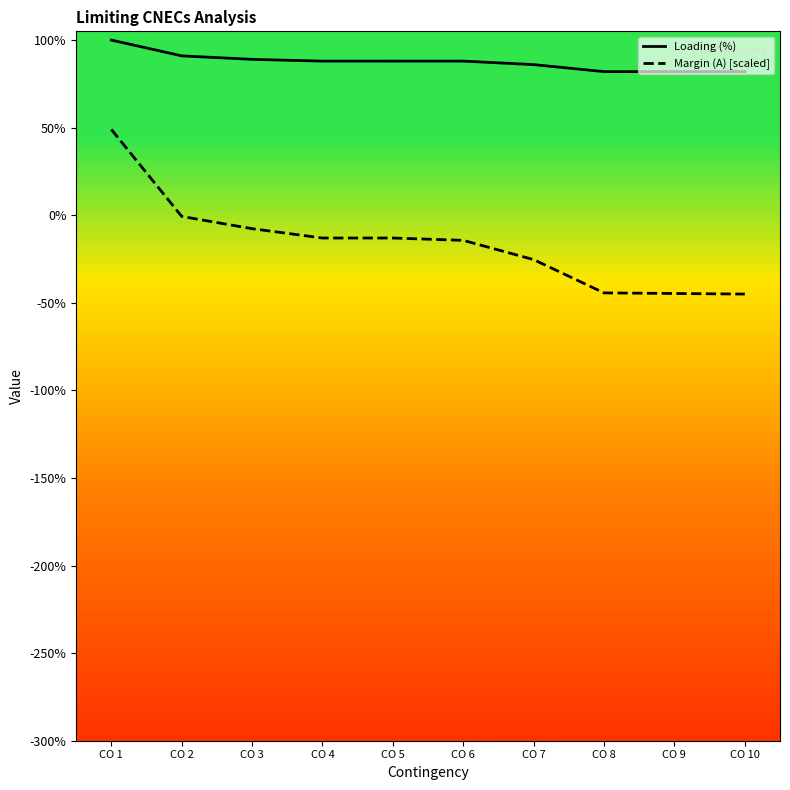

Which series changed the most between CO 4 and CO 7?

Margin (A) [scaled]